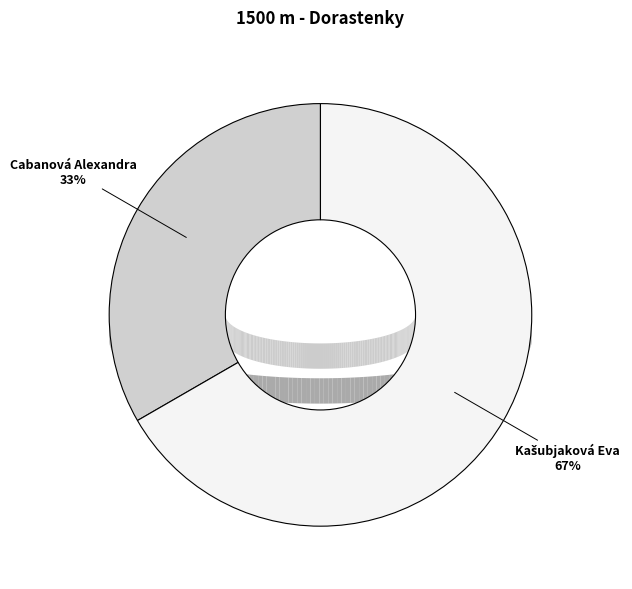

What is the ratio of the value at Kašubjaková Eva to the value at Cabanová Alexandra?

2.0